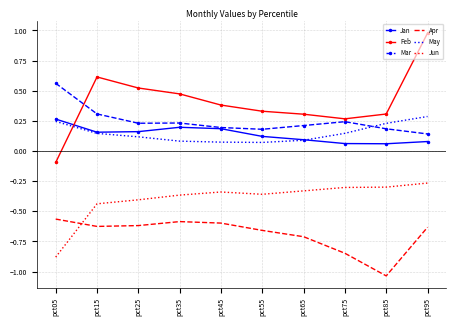

How many interior local peaks does the Jan series have?

1